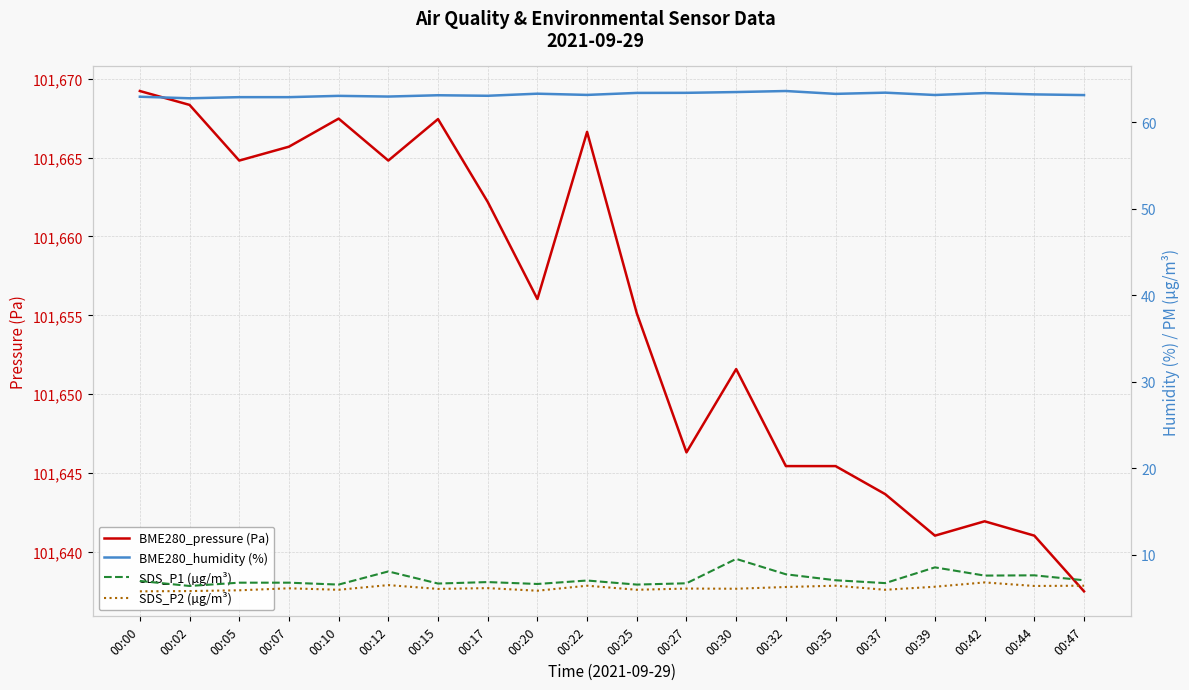

Where is the first local minimum for BME280_pressure (Pa)?

00:05